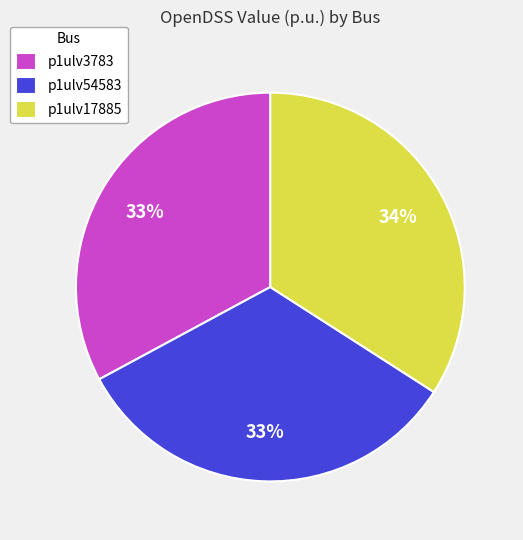

Is there a majority slice in this chart?

No